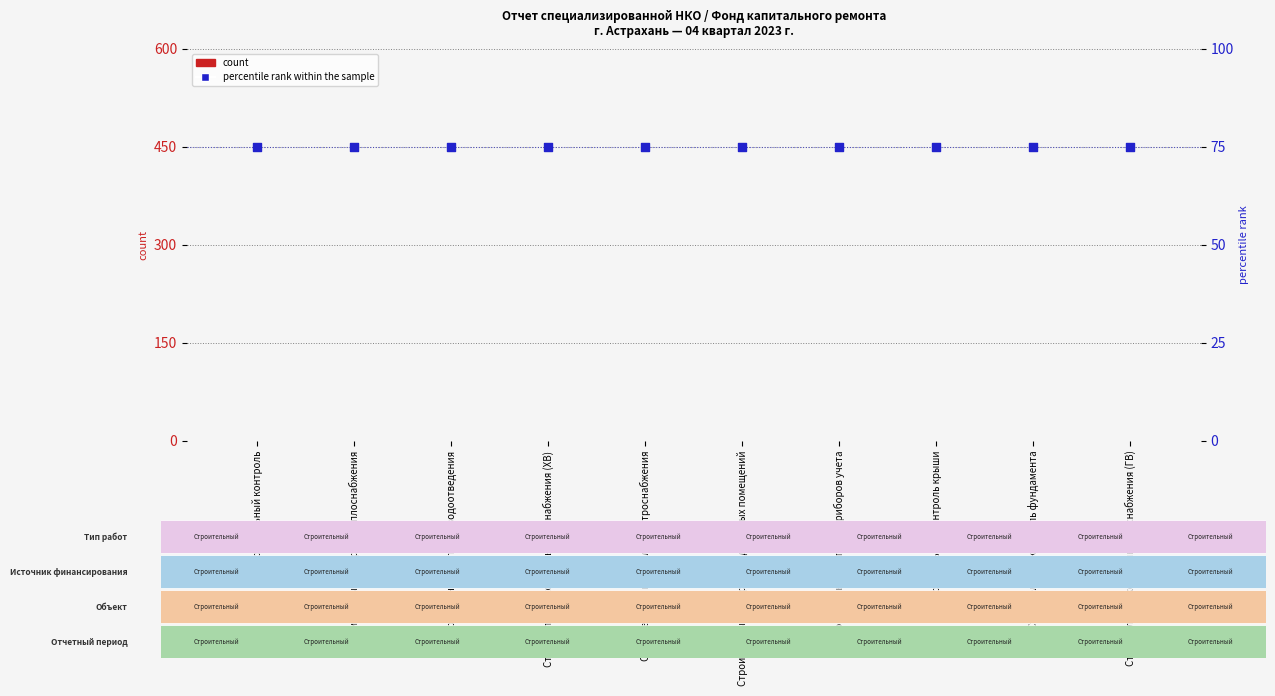

What are all the series names shown in the legend?

count, percentile rank within the sample